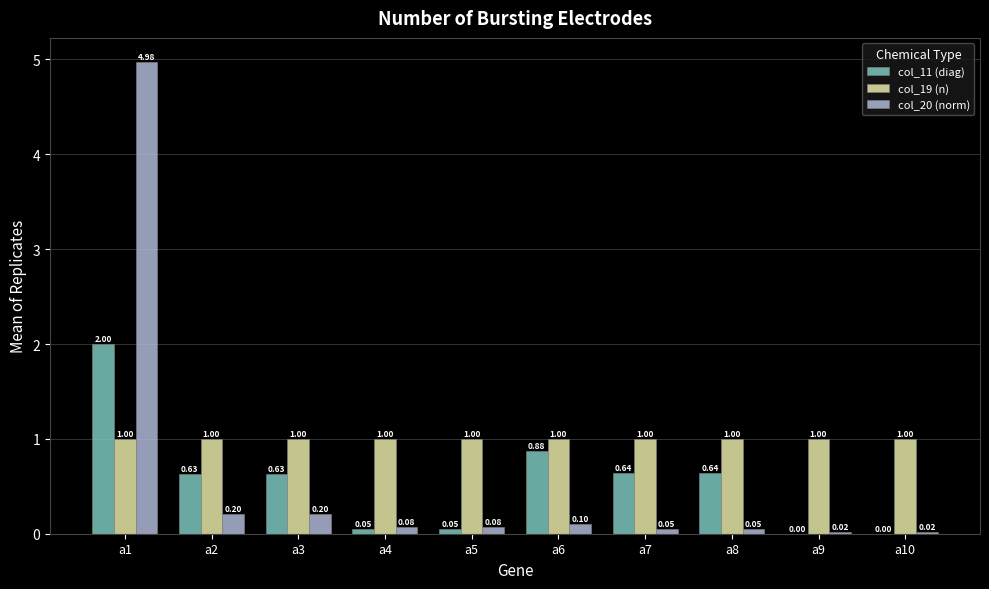

At which category is the sum across all series the highest?

a1